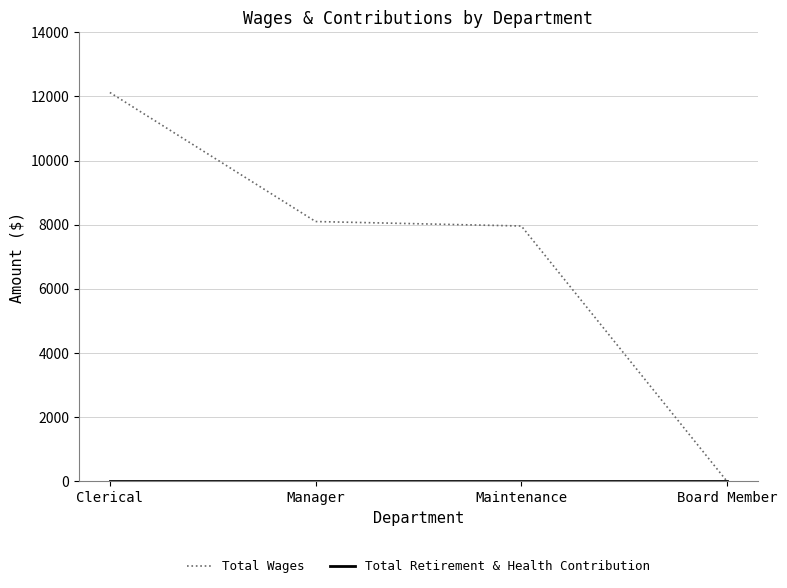

At which category is the sum across all series the highest?

Clerical